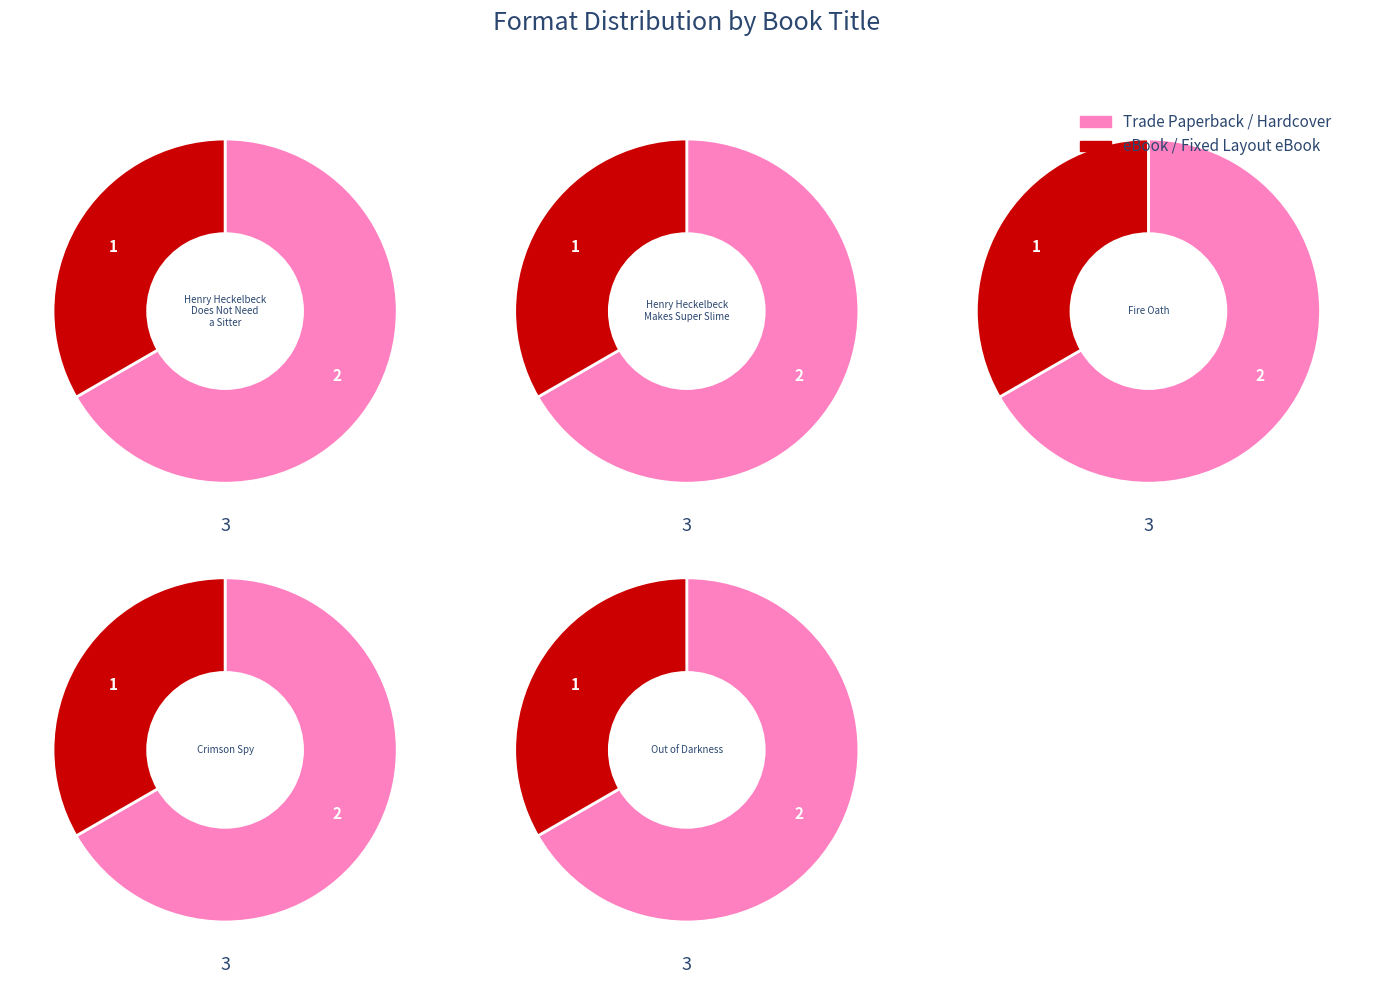

What percentage do Fire Oath and Henry Heckelbeck Makes Super Slime together represent?

40.0%